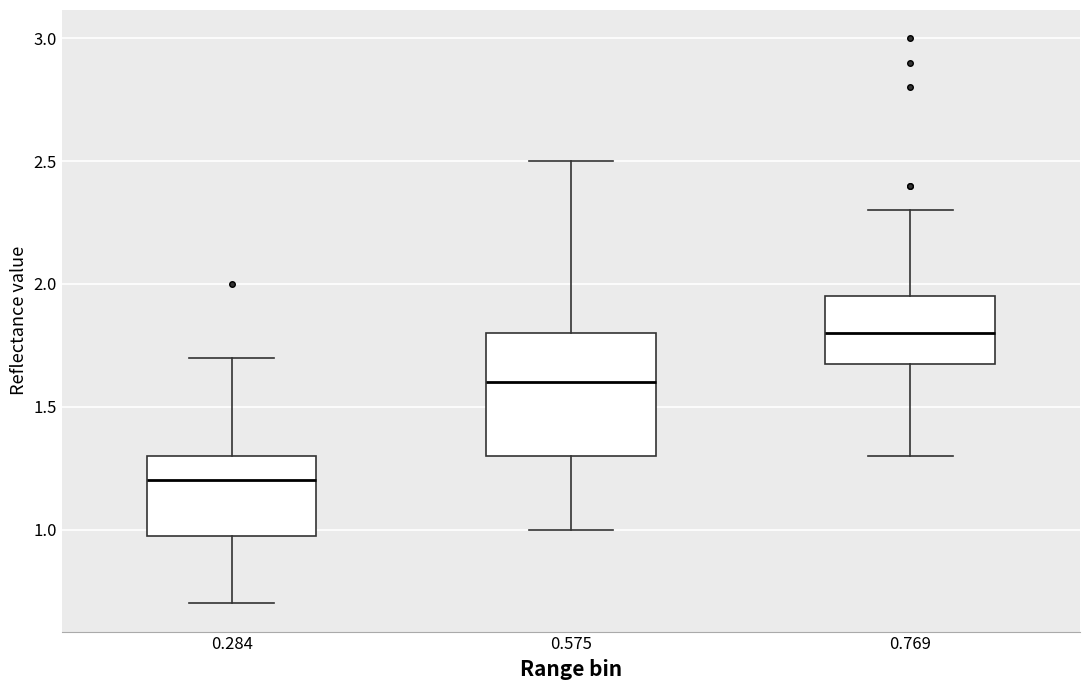

Which box's median line is the lowest?

0.284